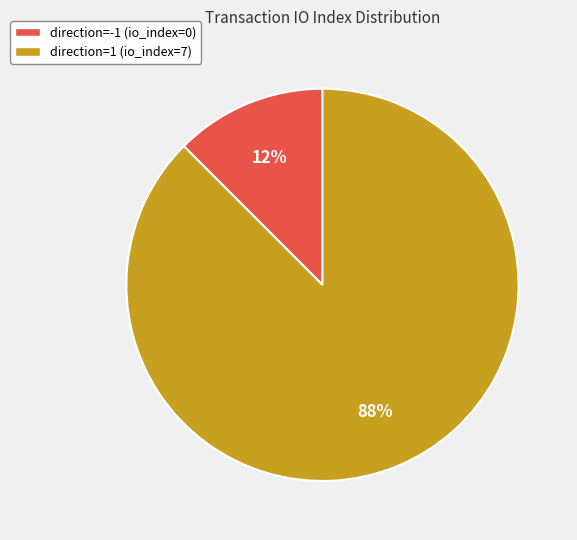

What is the largest slice in the pie chart?

direction=1 (io_index=7)